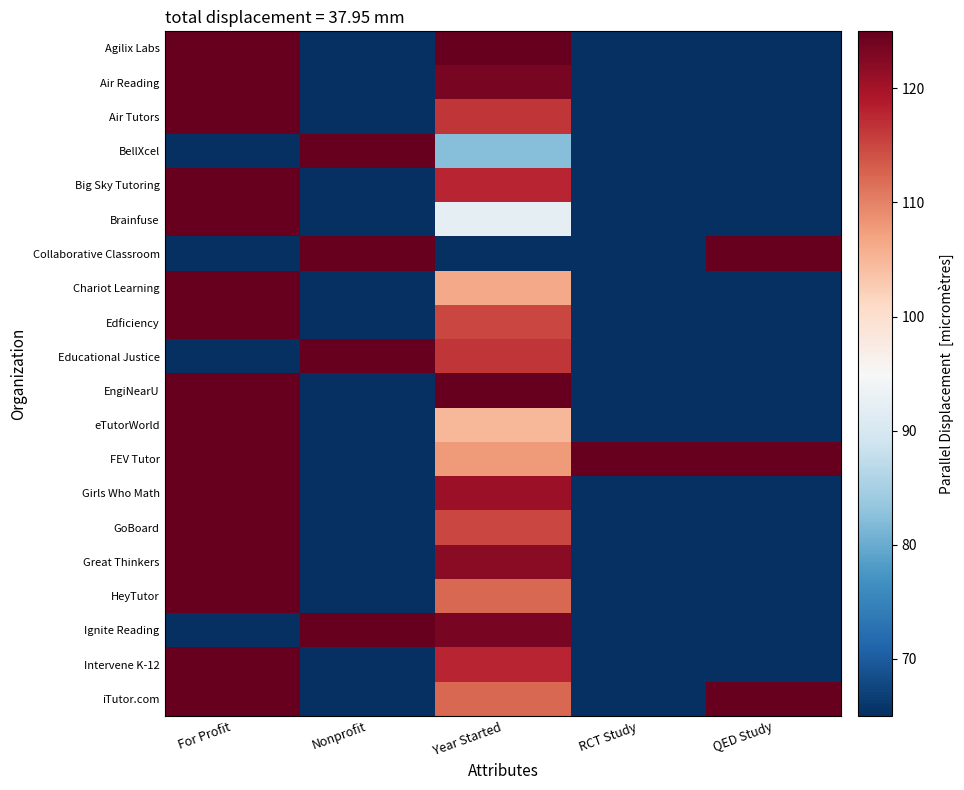

What is the total value across all series at RCT Study?

1360.0